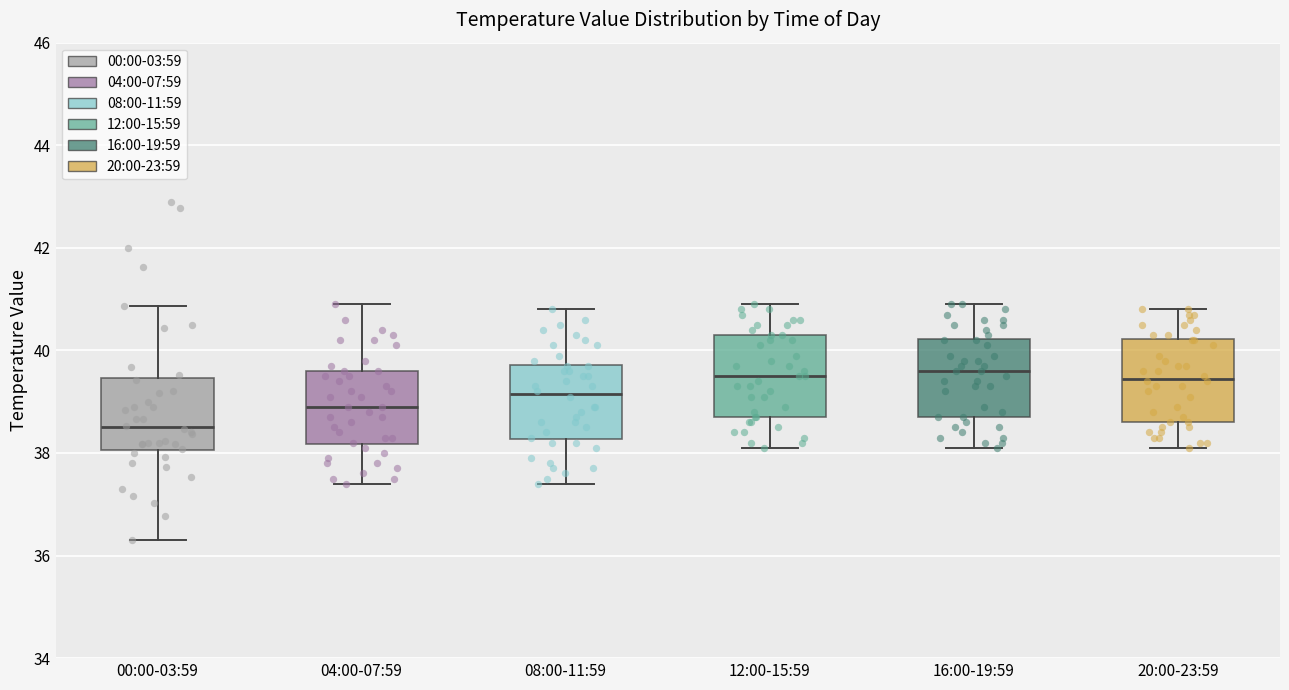

Reading left to right, read every box against the y-axis: the position of its median line, the range the box covers, and the ends of its whiskers. The values are not printed on the chart, so give them approximately, as read against the axis.

00:00-03:59: median 38.6, box 38.0 to 39.4, whiskers 36.4 to 40.8
04:00-07:59: median 39.0, box 38.2 to 39.6, whiskers 37.4 to 41.0
08:00-11:59: median 39.2, box 38.2 to 39.8, whiskers 37.4 to 40.8
12:00-15:59: median 39.6, box 38.8 to 40.4, whiskers 38.2 to 41.0
16:00-19:59: median 39.6, box 38.8 to 40.2, whiskers 38.2 to 41.0
20:00-23:59: median 39.4, box 38.6 to 40.2, whiskers 38.2 to 40.8